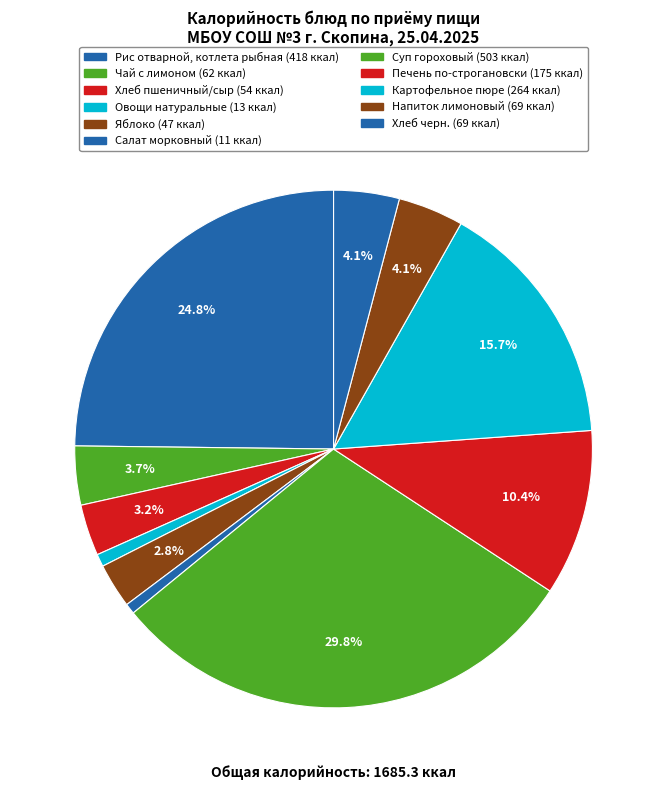

Count the number of slices in the pie.

11